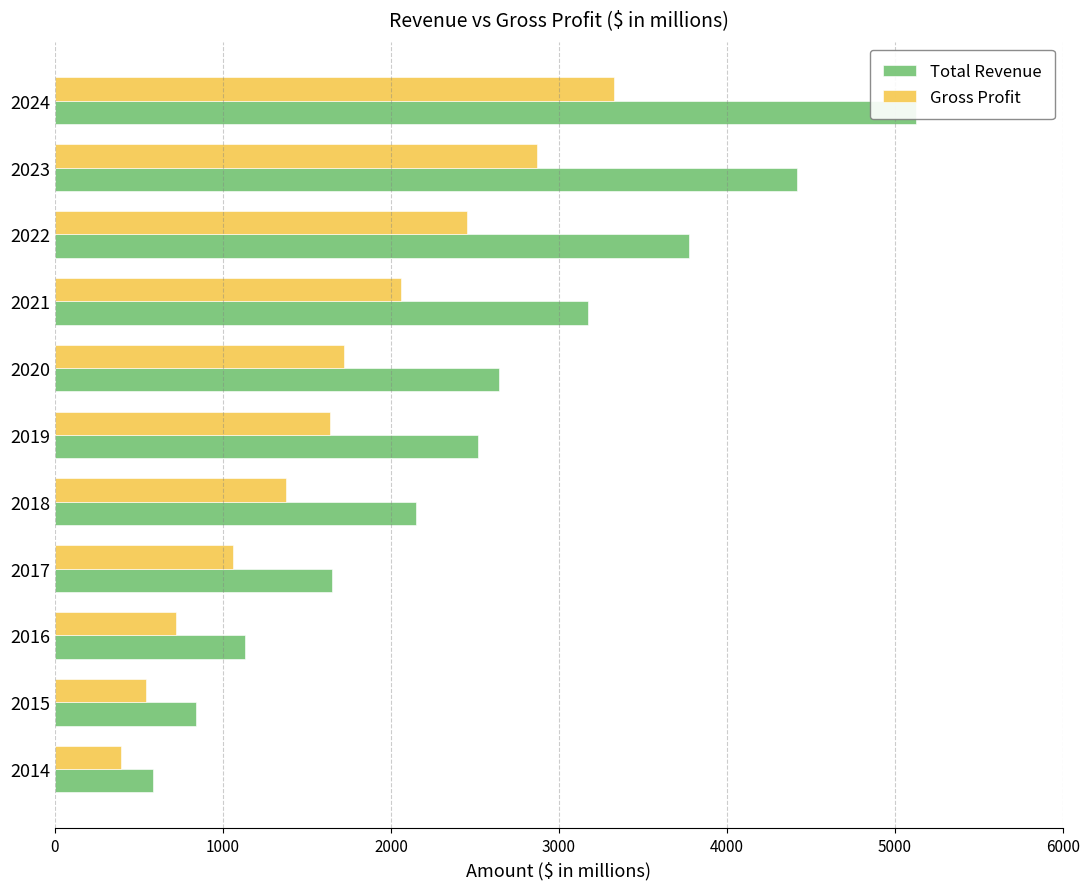

Read the Total Revenue value at 2024.

5122.3